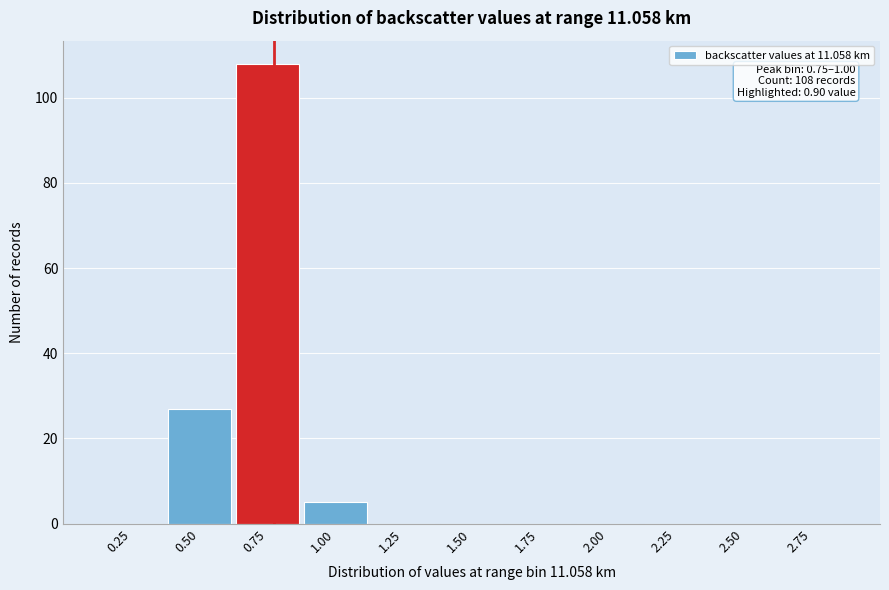

What is the greatest value displayed?

108